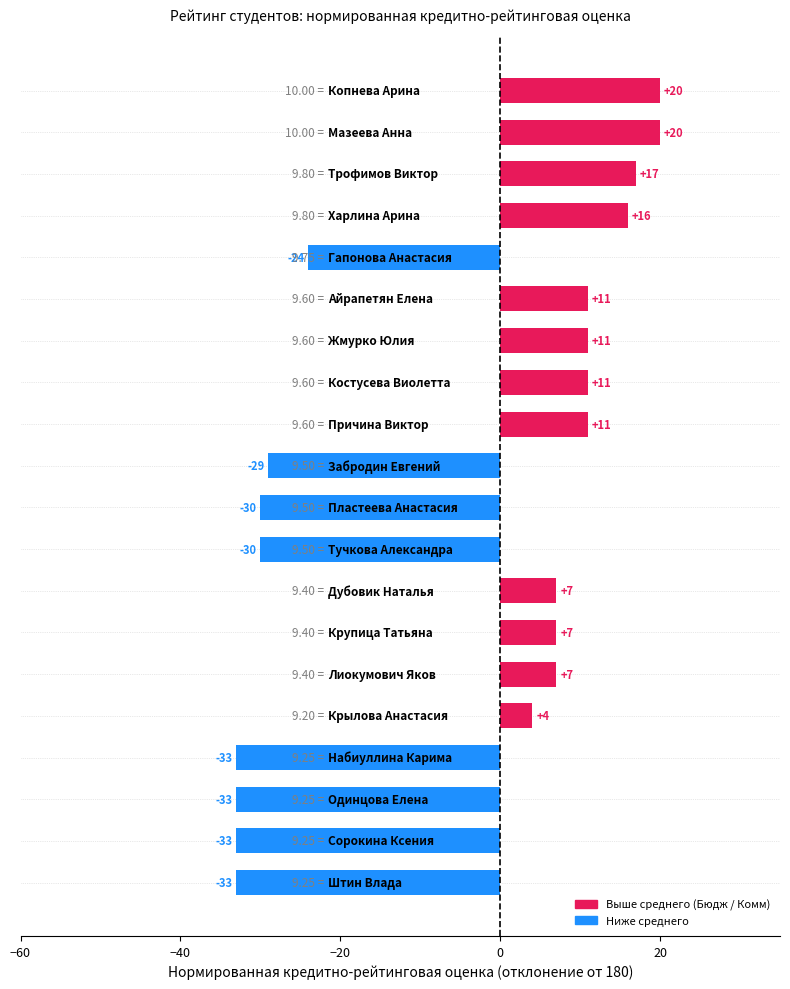

What is the average value?

-5